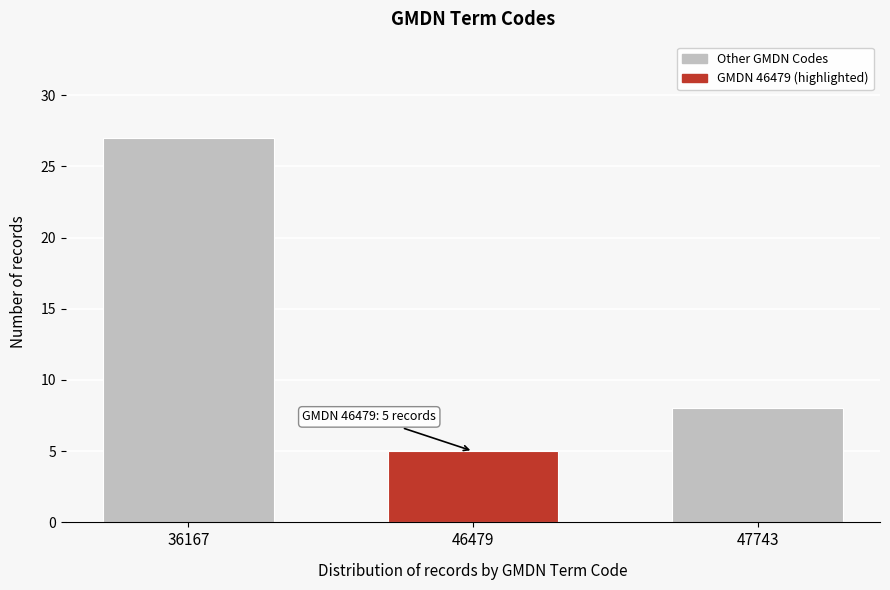

Reading right to left, extract all data points from this chart.

47743=8	46479=5	36167=27